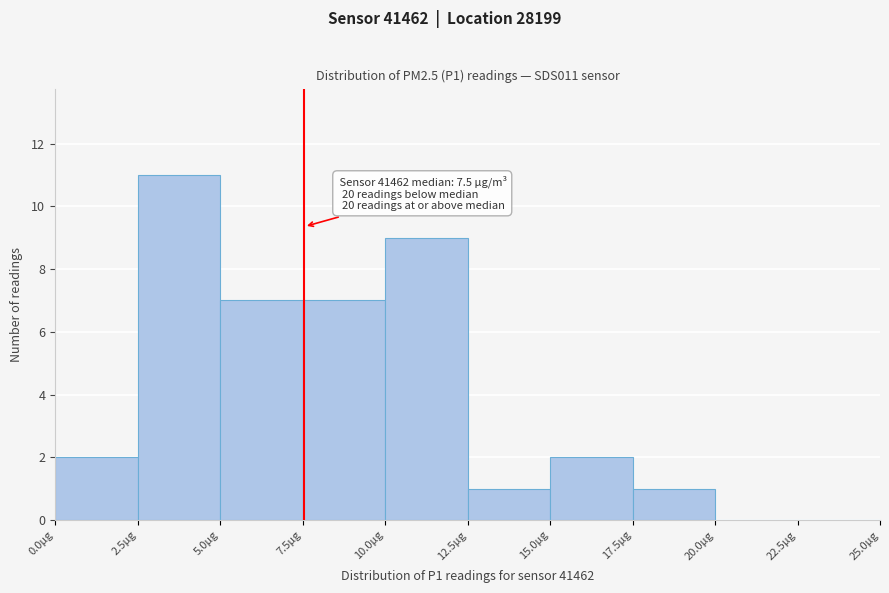

Over which range of the x-axis is the bar tallest?

2.5 to 5.0